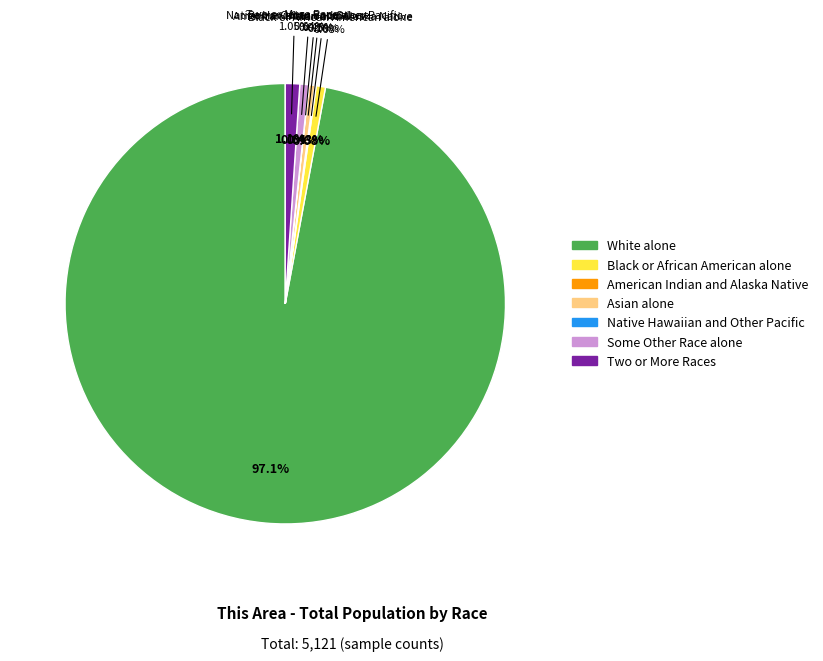

How many slices are in this pie chart?

7